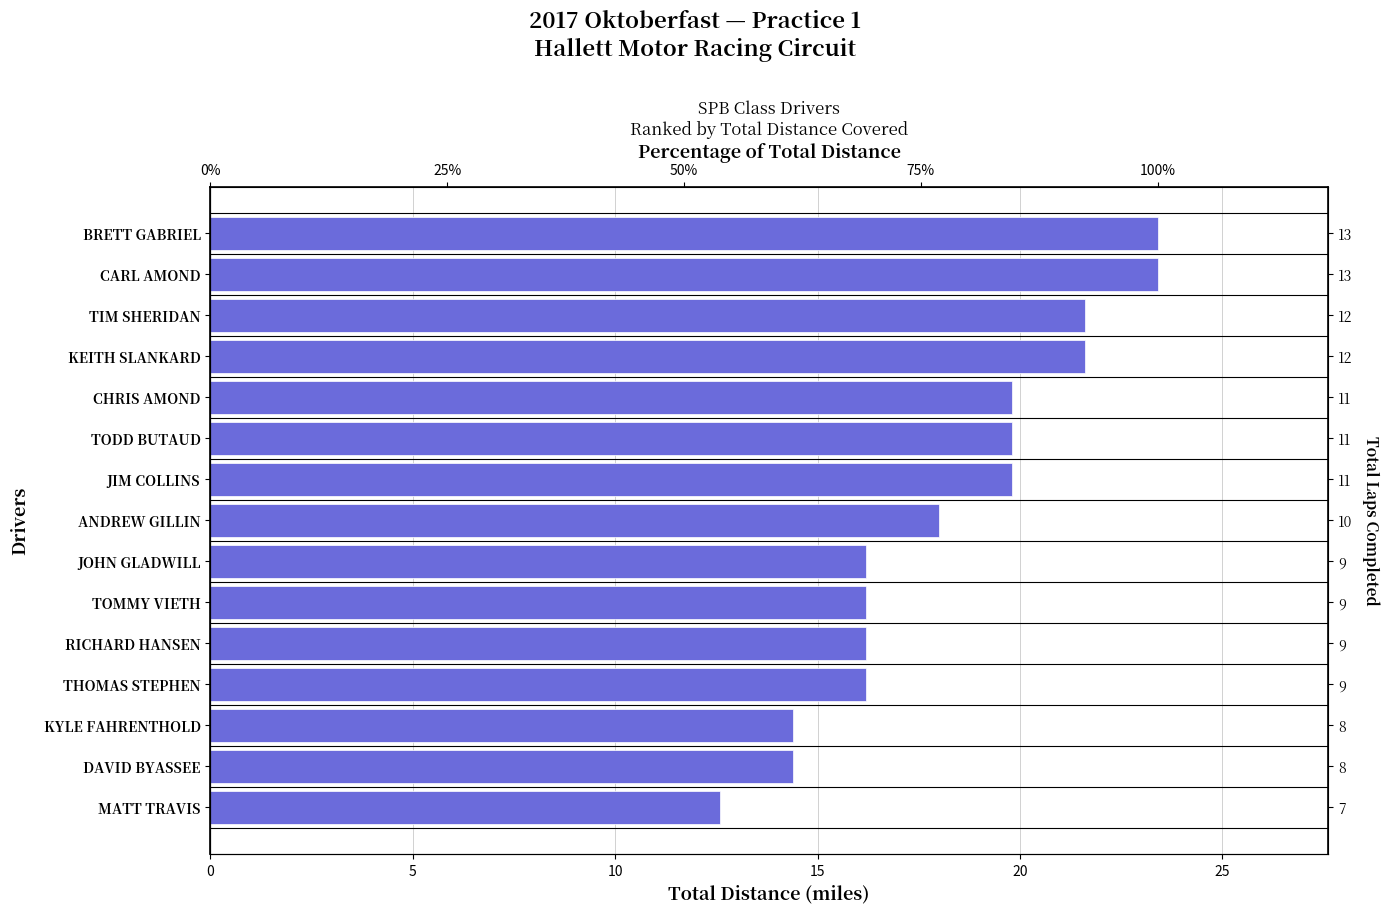

The value at THOMAS STEPHEN is 10.0. True or false?

False